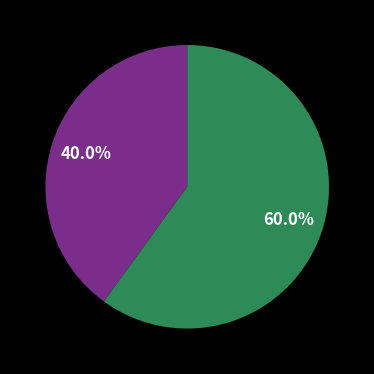

Count the number of slices in the pie.

2